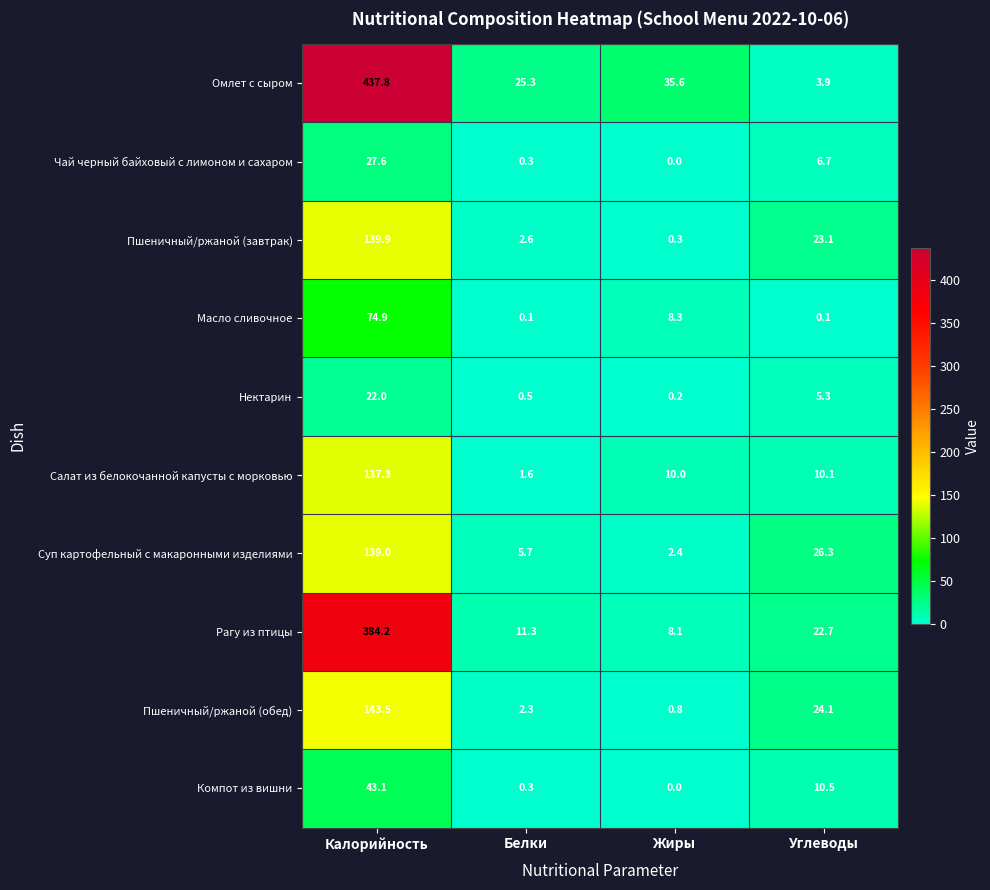

Which label corresponds to the smallest value in the chart?

Жиры